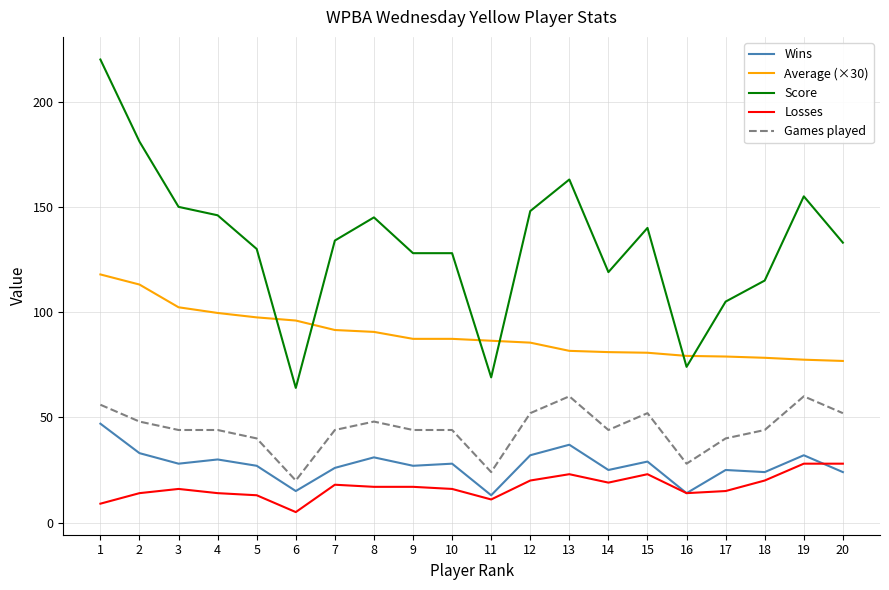

At 5, list the series in order from smallest to largest.

Losses, Wins, Games played, Average (×30), Score